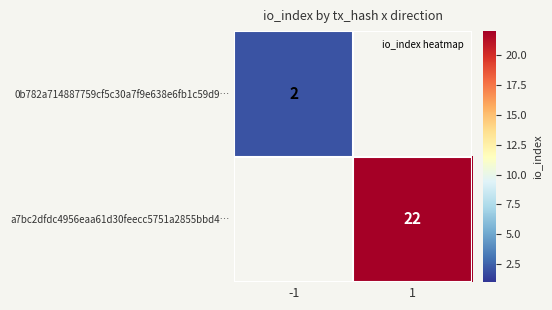

What is the maximum value shown in the chart?

22.0